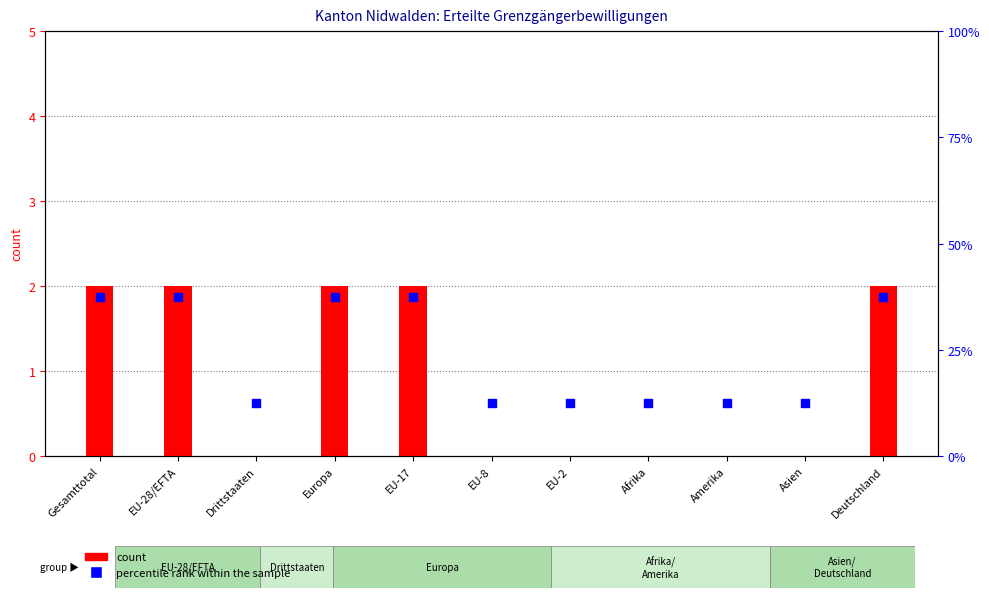

At which category is the sum across all series the highest?

Gesamttotal